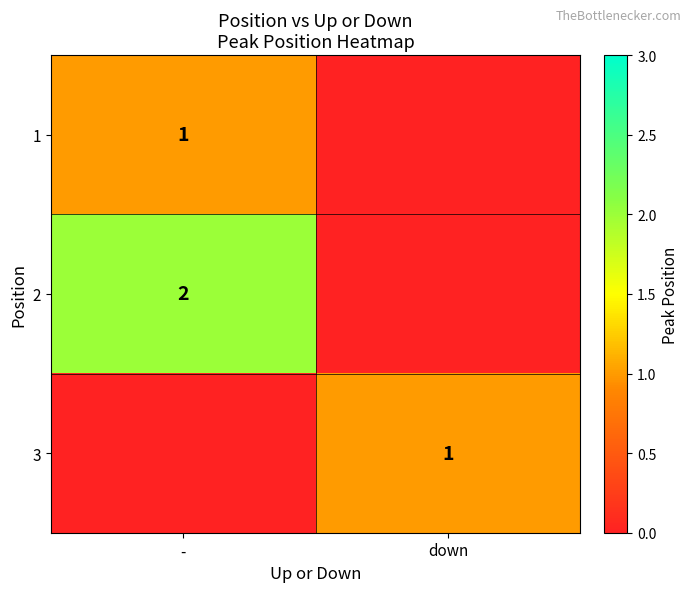

Is it true that 2 equals 2 at -?

True